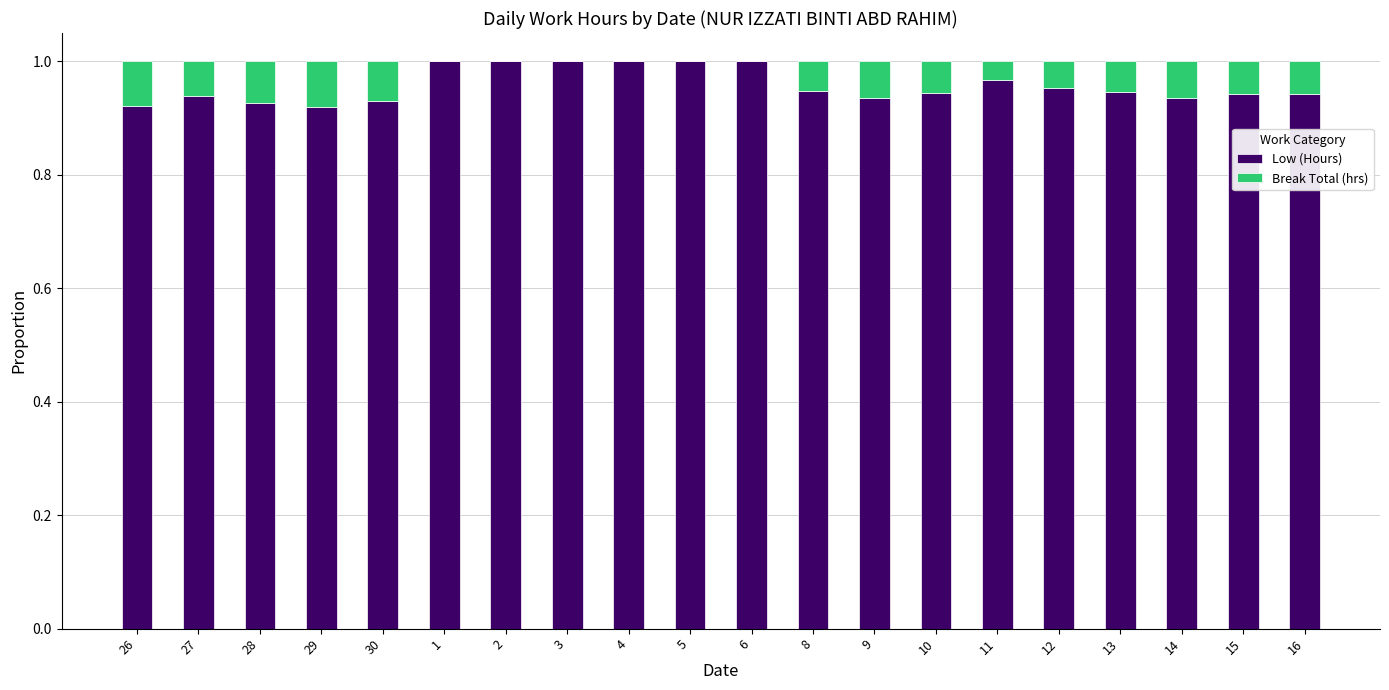

The value of Low (Hours) at 5 is 1.4. True or false?

False